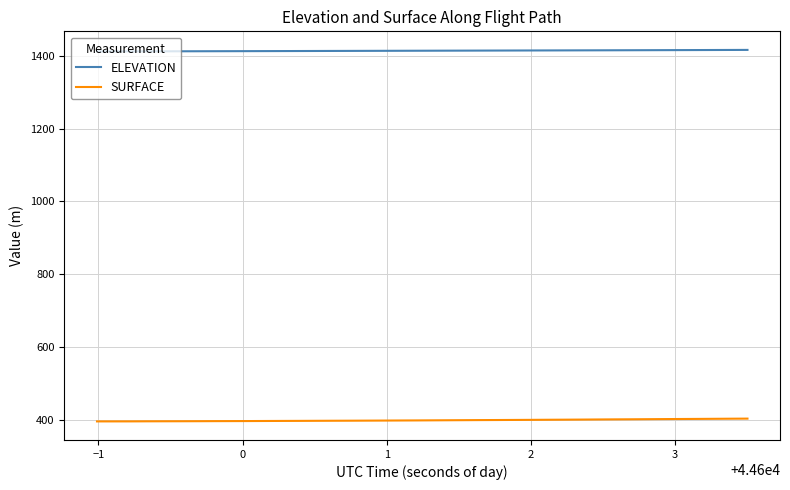

True or false: ELEVATION and SURFACE cross at least once.

False